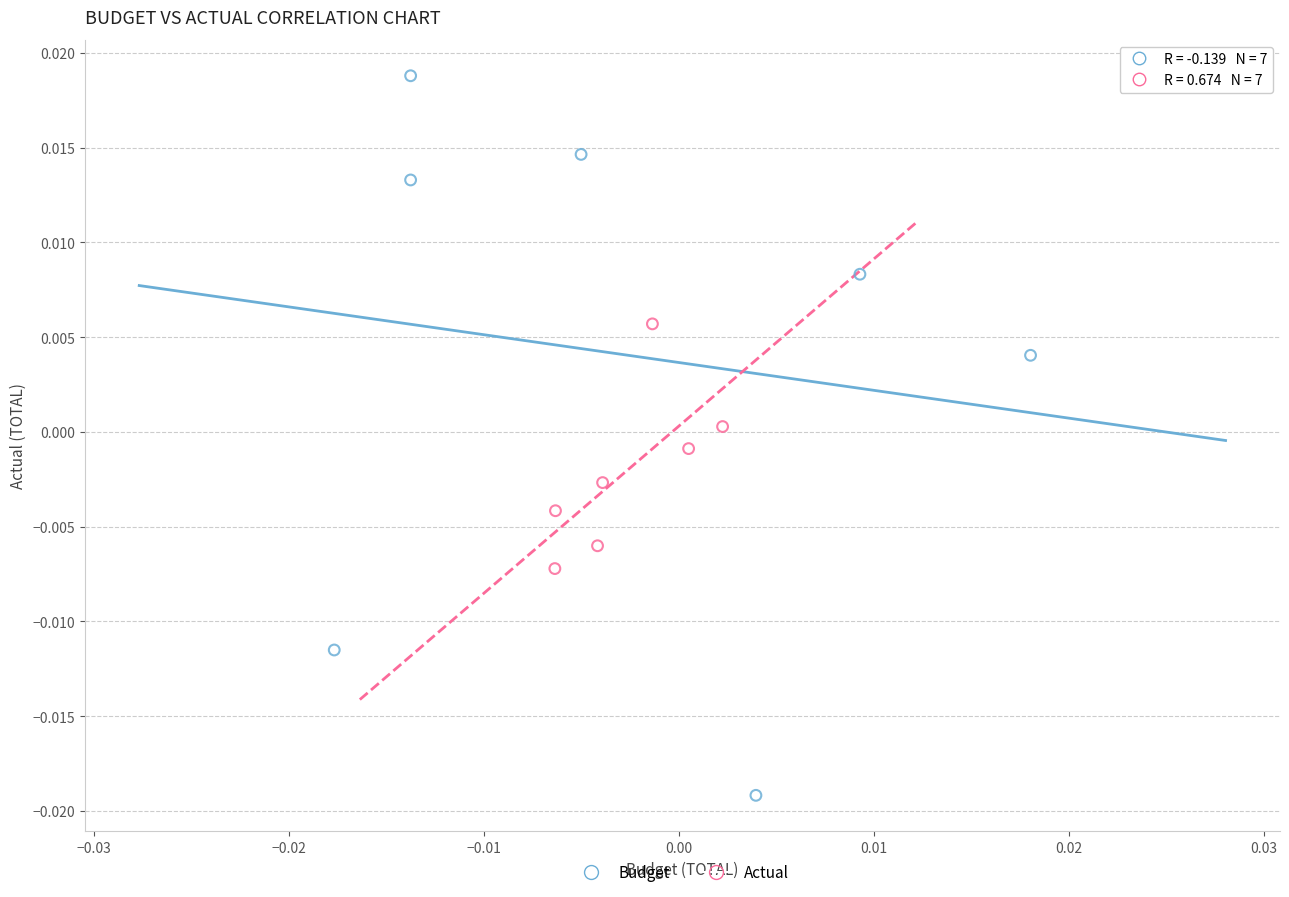

Which series contains the lowest Y value?

Budget